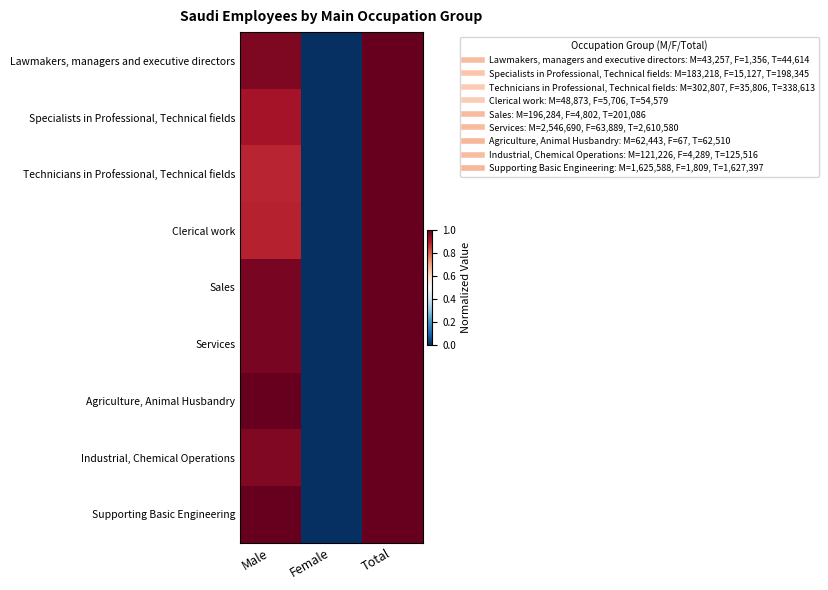

What is the greatest value displayed?

1.0